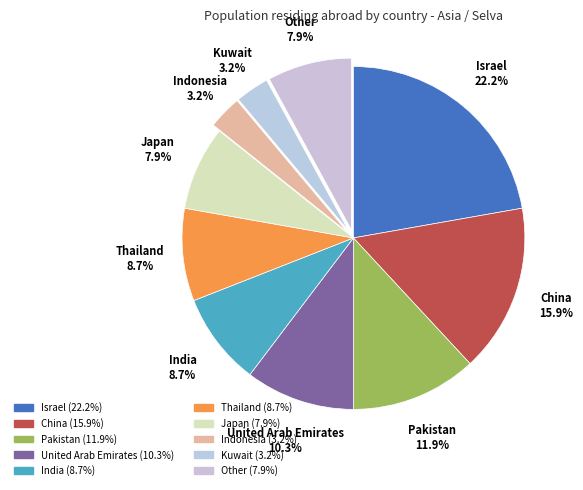

What is the largest slice in the pie chart?

Israel